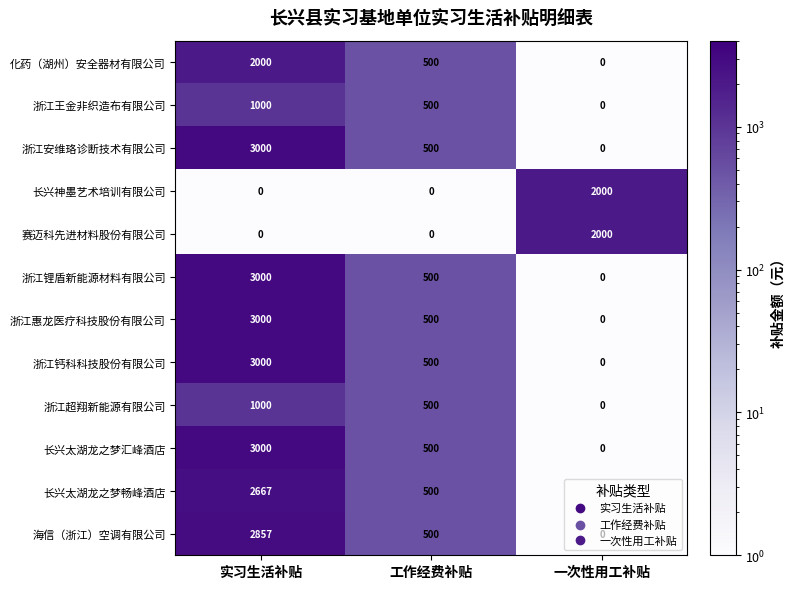

What is the average value of the 浙江超翔新能源有限公司 series?

500